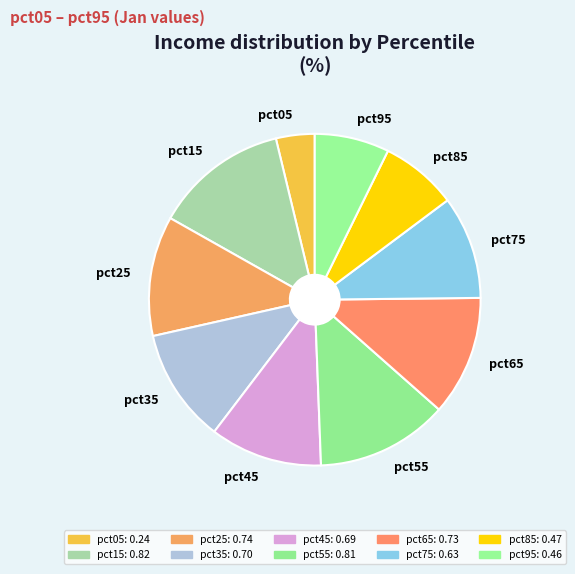

Which category has the smallest portion of the pie?

pct05